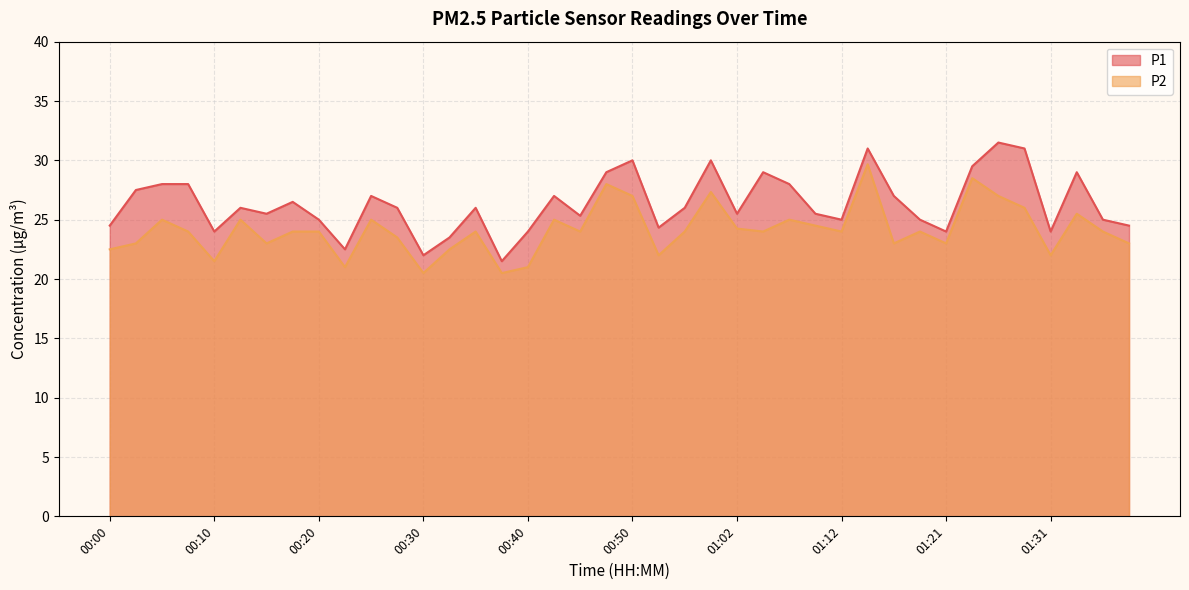

What value does the P2 series have at 00:40?

21.0